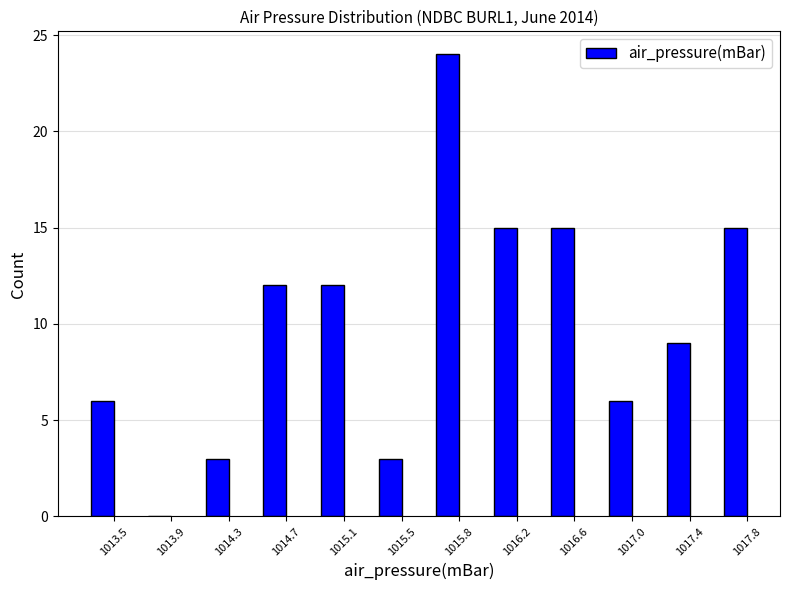

Reading left to right, what are all the values shown in this chart?

1013.5=6	1013.9=0	1014.3=3	1014.7=12	1015.1=12	1015.5=3	1015.8=24	1016.2=15	1016.6=15	1017.0=6	1017.4=9	1017.8=15